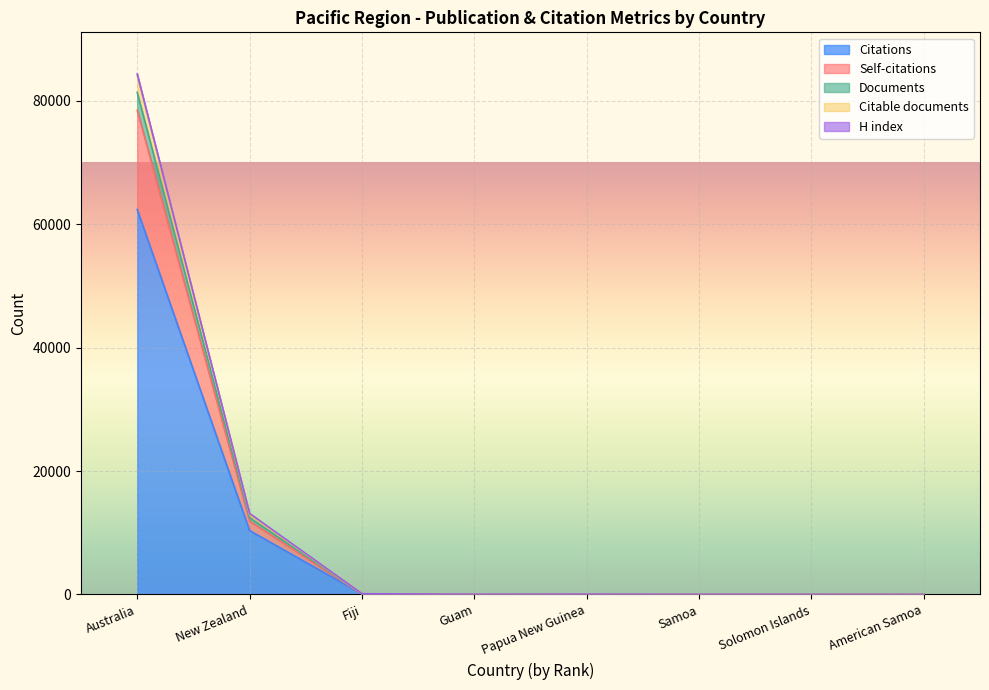

What is the value of the Citations point at the 6th from the left?

7